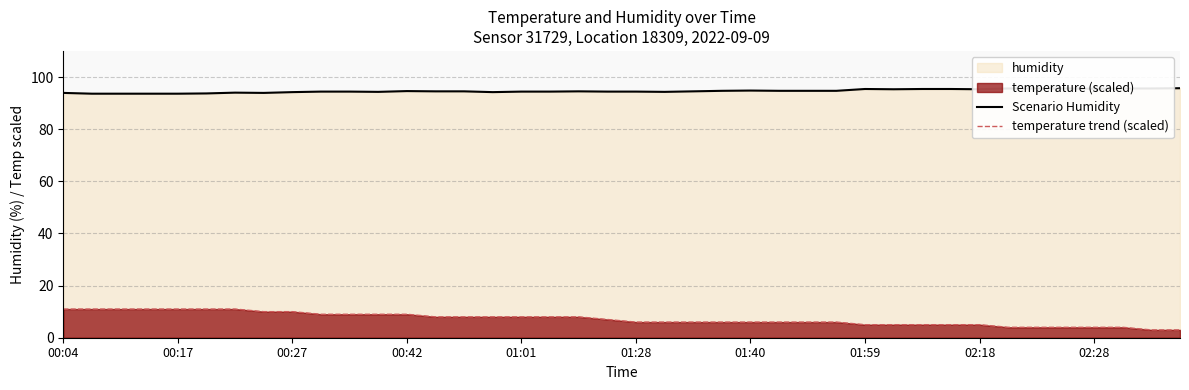

What is the maximum value shown in the chart?

95.7